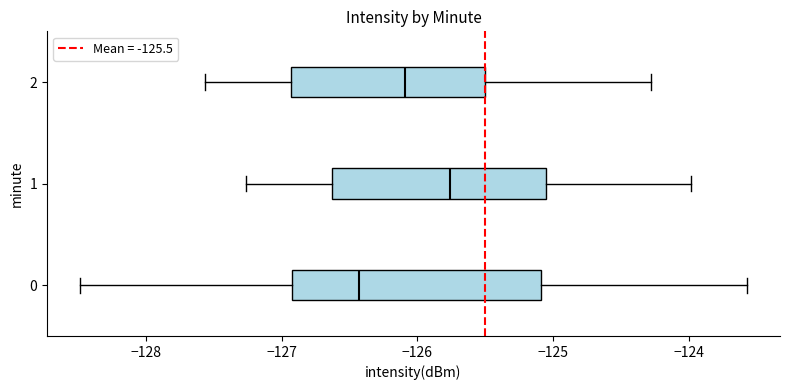

Comparing the boxes themselves (not the whiskers), which one is the widest?

0